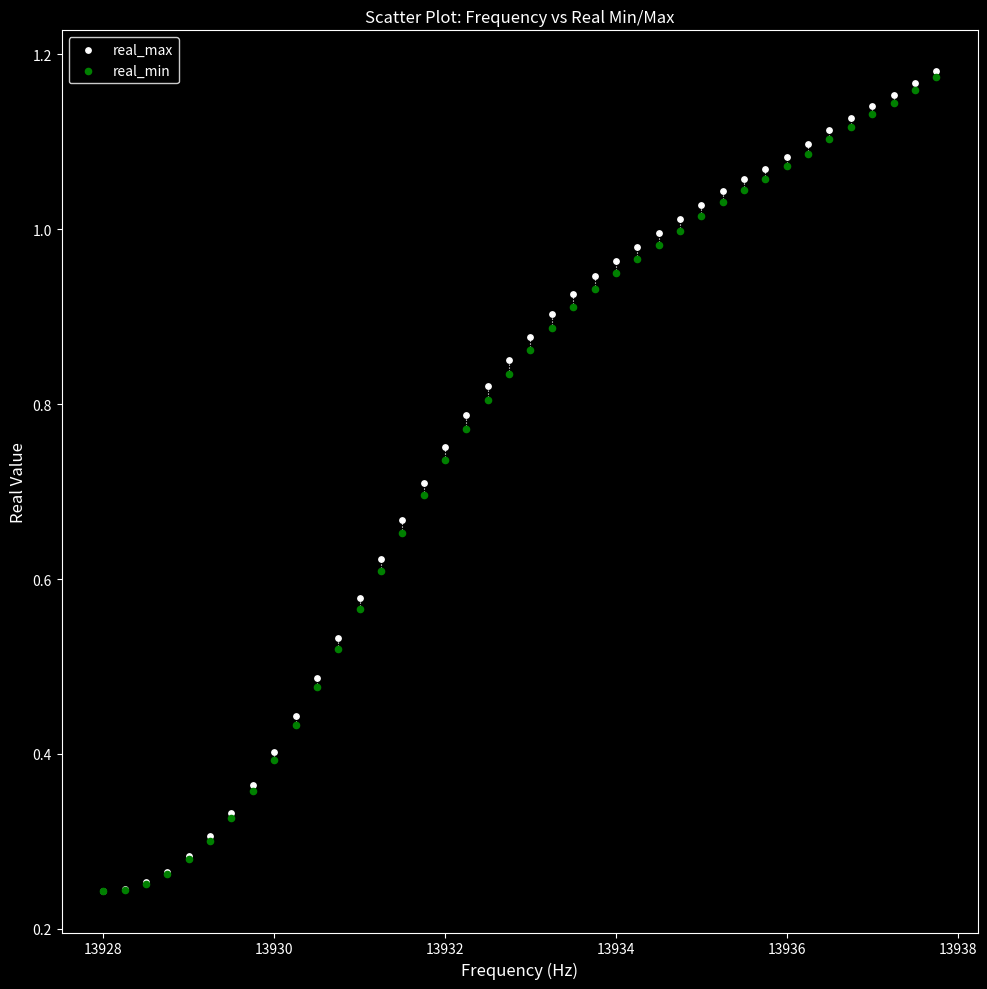

Which series has the largest Y range (max minus min)?

real_max